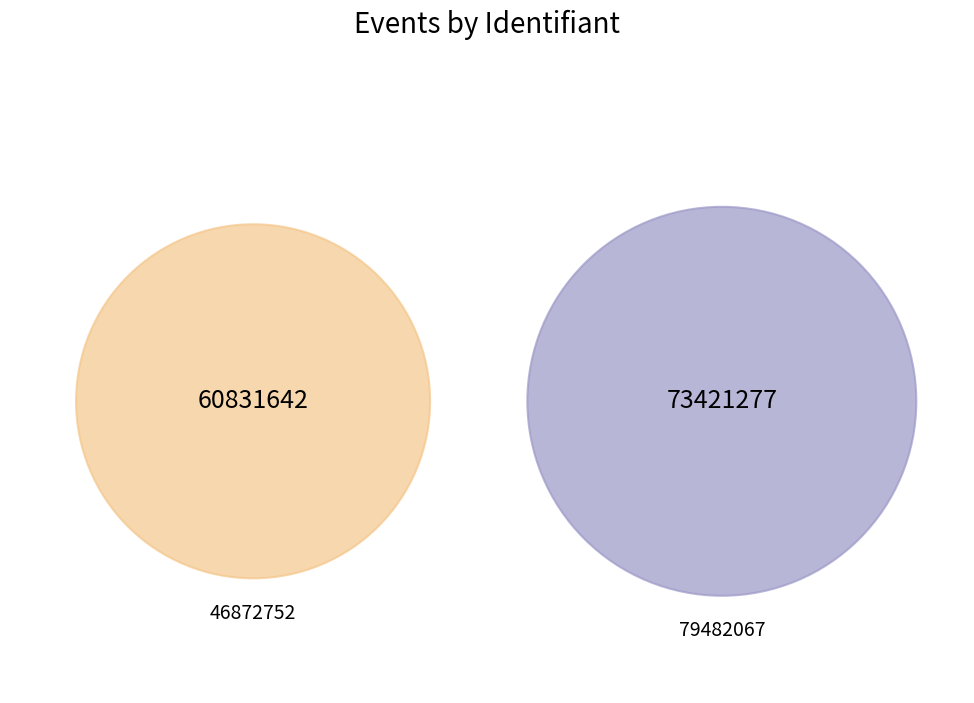

What is the largest slice in the pie chart?

79482067